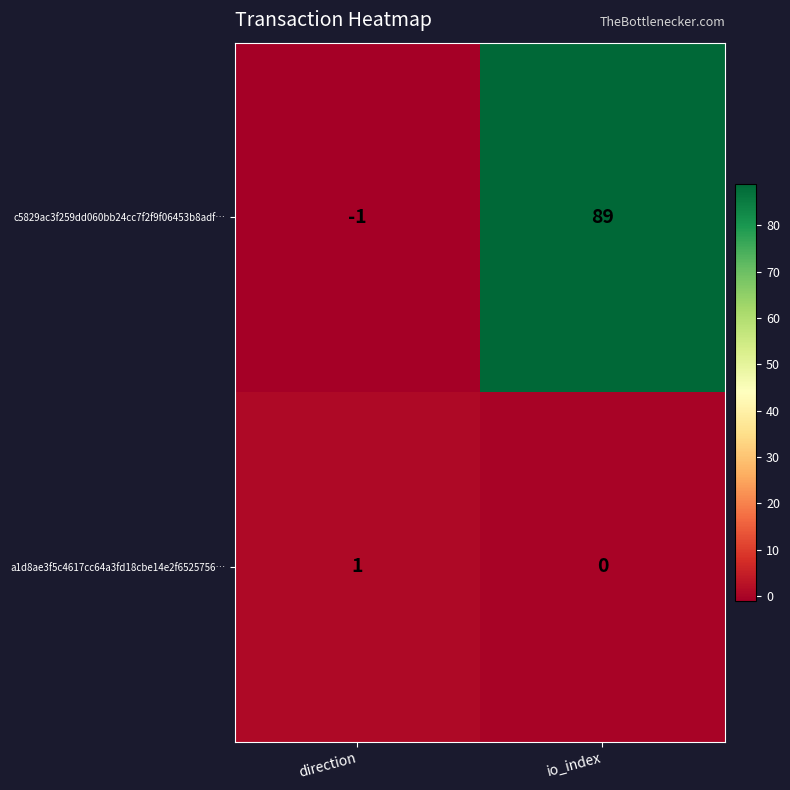

At how many categories does at least one series exceed 69?

1